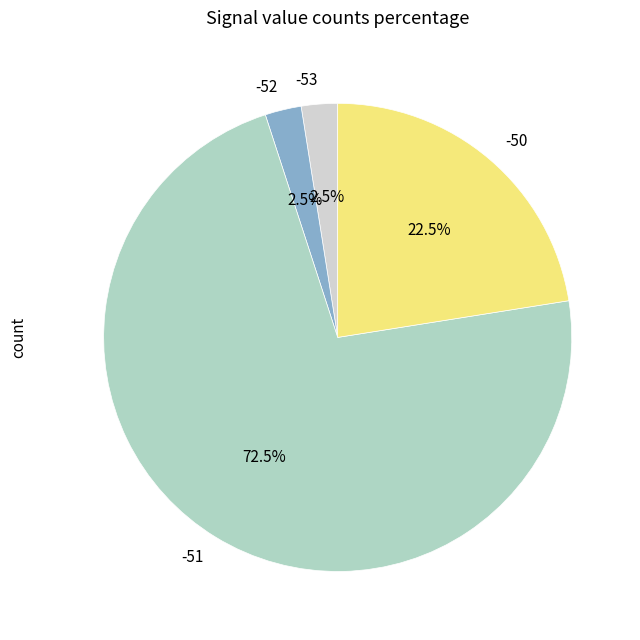

What is the largest slice in the pie chart?

-51